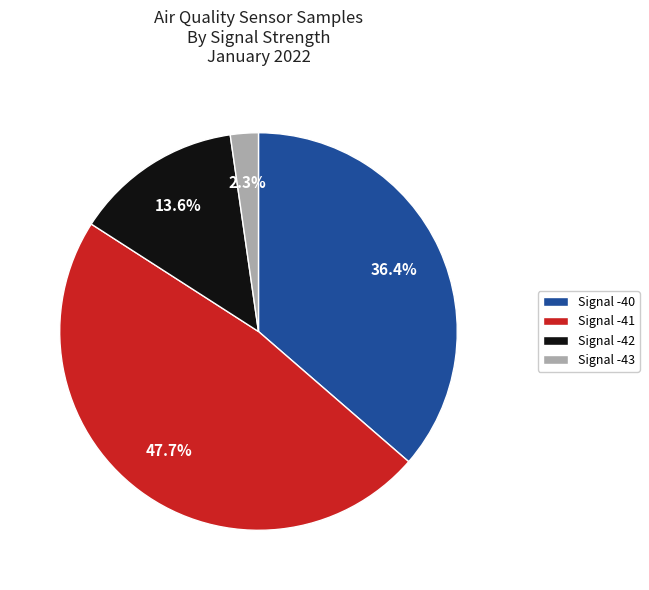

Is there a majority slice in this chart?

No